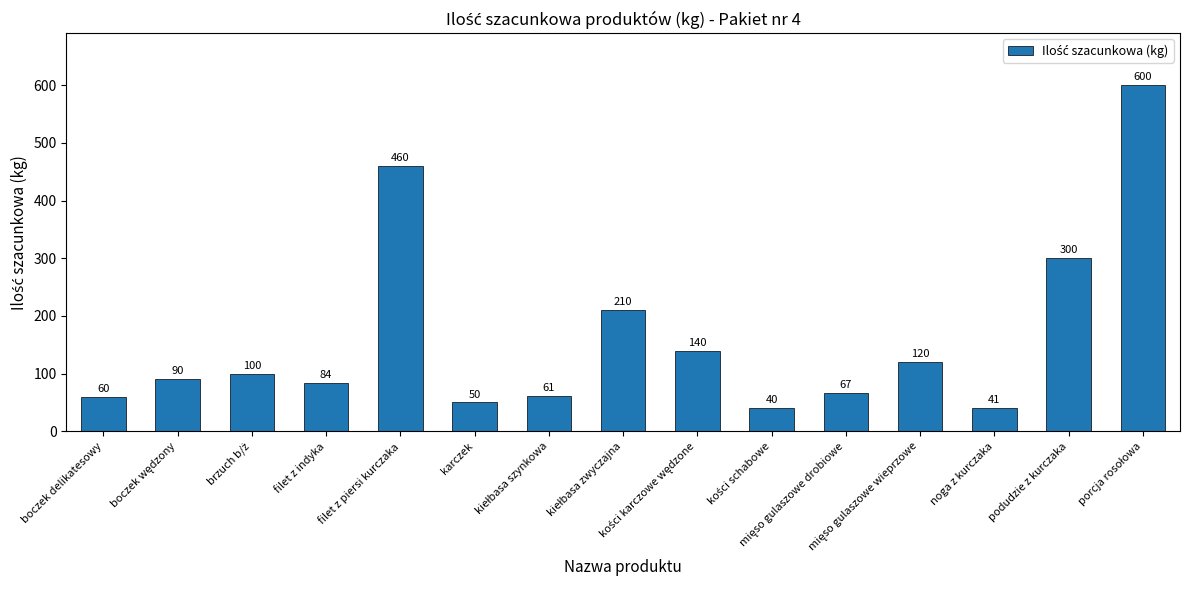

What is the maximum value shown in the chart?

600